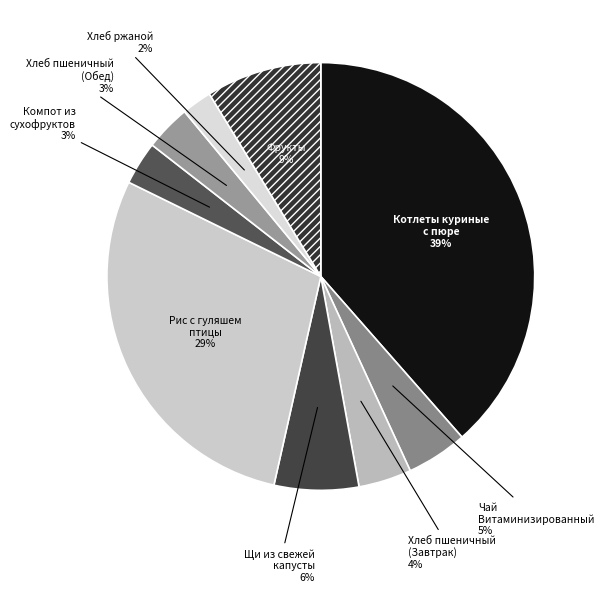

Count the number of slices in the pie.

9